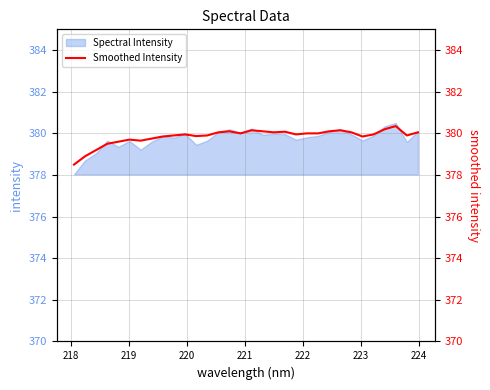

Reading right to left, what are all the values shown in this chart?

380.1	379.9	380.4	380.2	379.9	379.9	380.1	380.1	380.1	380.0	380.0	379.9	380.1	380.1	380.1	380.1	380.0	380.1	380.1	379.9	379.9	379.9	379.9	379.9	379.8	379.6	379.7	379.6	379.5	379.2	378.9	378.5